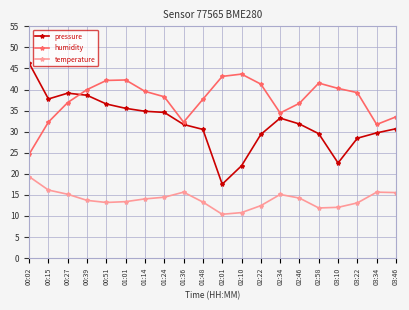

Between 01:01 and 02:46, which series saw the biggest shift?

humidity